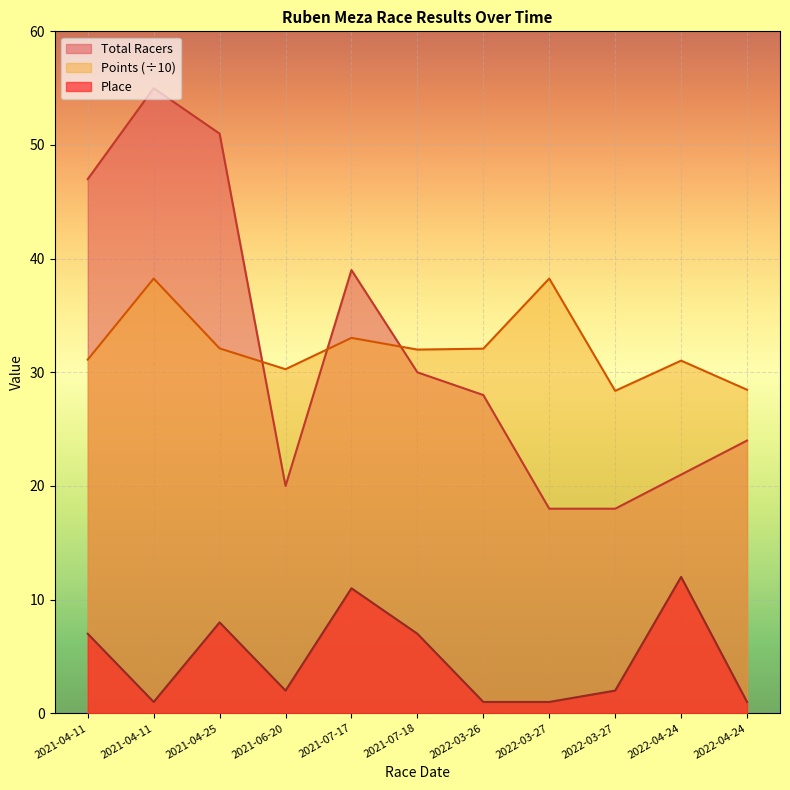

Reading right to left, transcribe all the data shown in this chart.

Total Racers: 2022-04-24=24.0	2022-04-24=21.0	2022-03-27=18.0	2022-03-27=18.0	2022-03-26=28.0	2021-07-18=30.0	2021-07-17=39.0	2021-06-20=20.0	2021-04-25=51.0	2021-04-11=55.0	2021-04-11=47.0
Points: 2022-04-24=28.5	2022-04-24=31.0	2022-03-27=28.4	2022-03-27=38.2	2022-03-26=32.1	2021-07-18=32.0	2021-07-17=33.0	2021-06-20=30.3	2021-04-25=32.1	2021-04-11=38.2	2021-04-11=31.1
Place: 2022-04-24=1.0	2022-04-24=12.0	2022-03-27=2.0	2022-03-27=1.0	2022-03-26=1.0	2021-07-18=7.0	2021-07-17=11.0	2021-06-20=2.0	2021-04-25=8.0	2021-04-11=1.0	2021-04-11=7.0